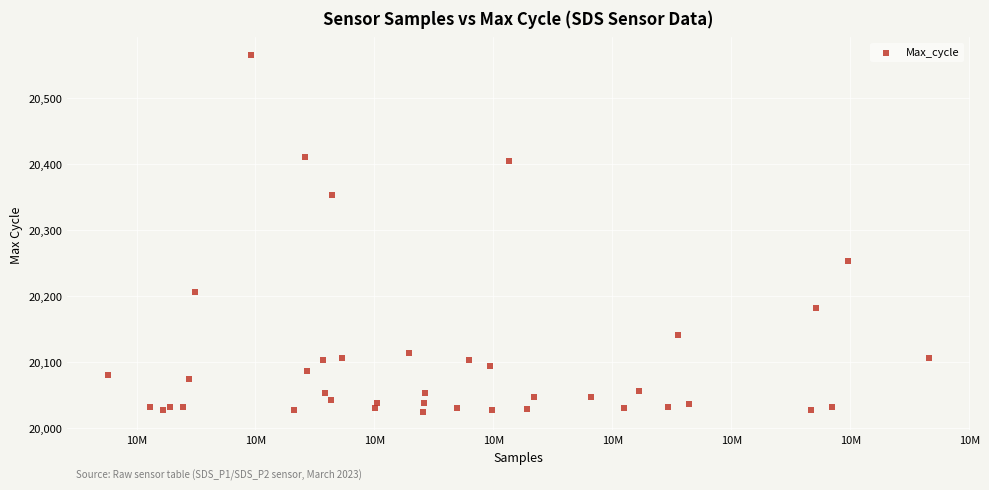

What Y value in the scatter plot is closest to 20294?

20253